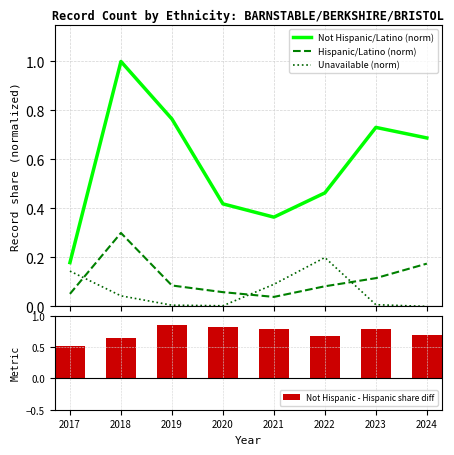

What is the sum of all Not Hispanic/Latino (norm) values?

4.6